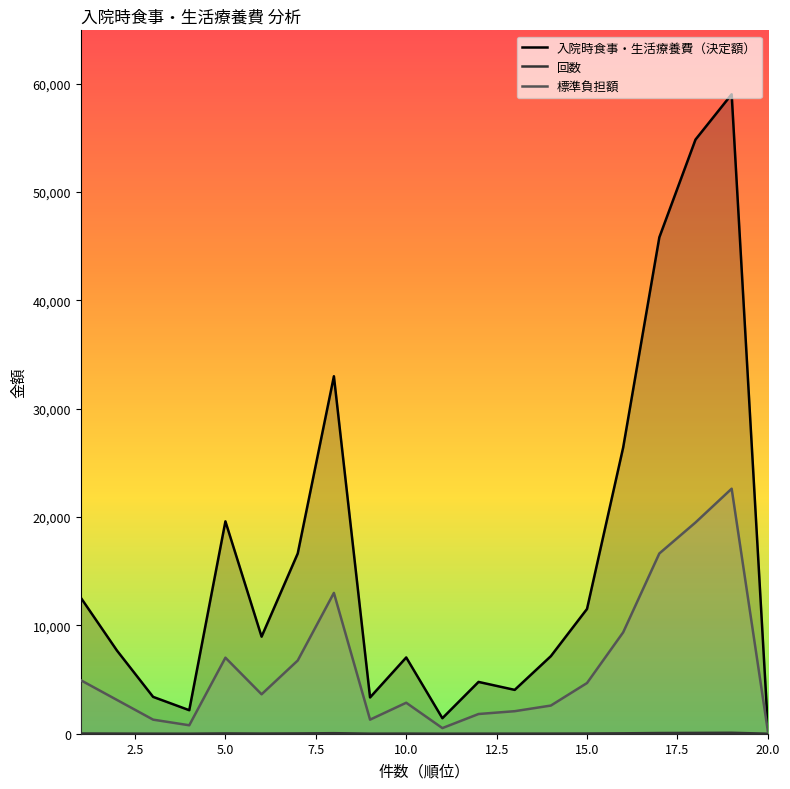

What is the difference between the maximum and second lowest values in the 入院時食事・生活療養費（決定額） series?

57598